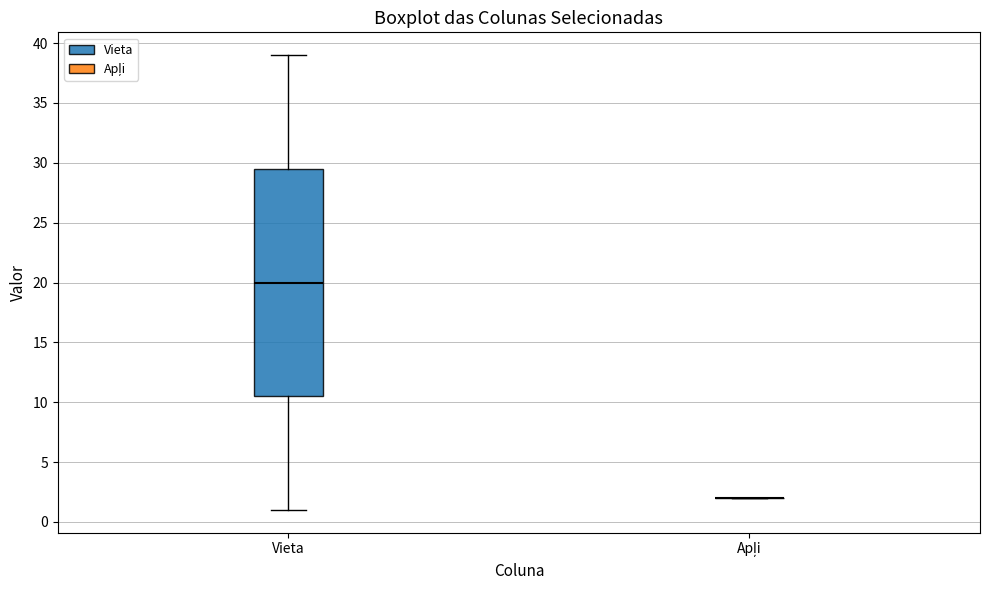

Which box is the tallest, from its lower edge to its upper edge?

Vieta